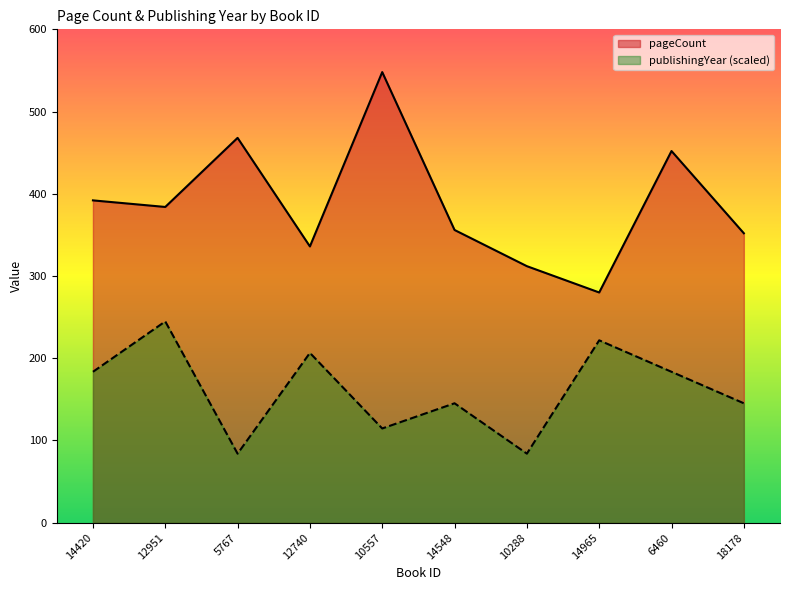

What is the sum of the publishingYear values at 5767 and 6460?

267.5